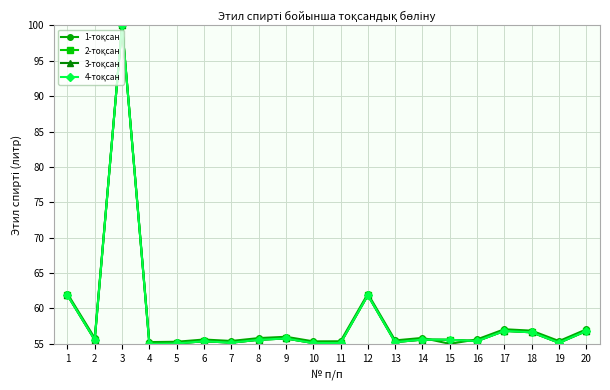

Is it true that 2-тоқсан equals 100.0 at 3?

True